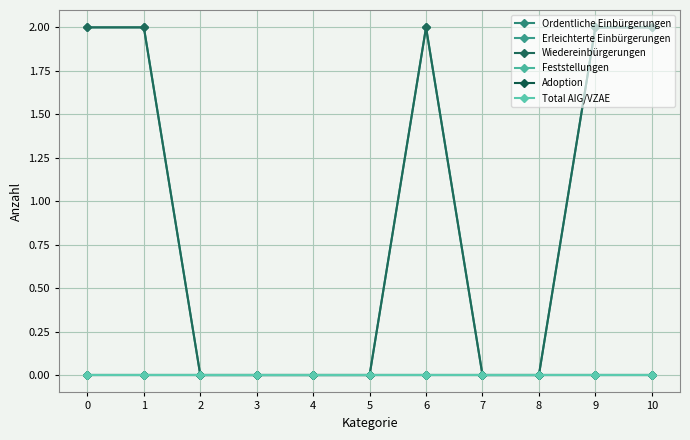

Does the chart have visible grid lines?

Yes